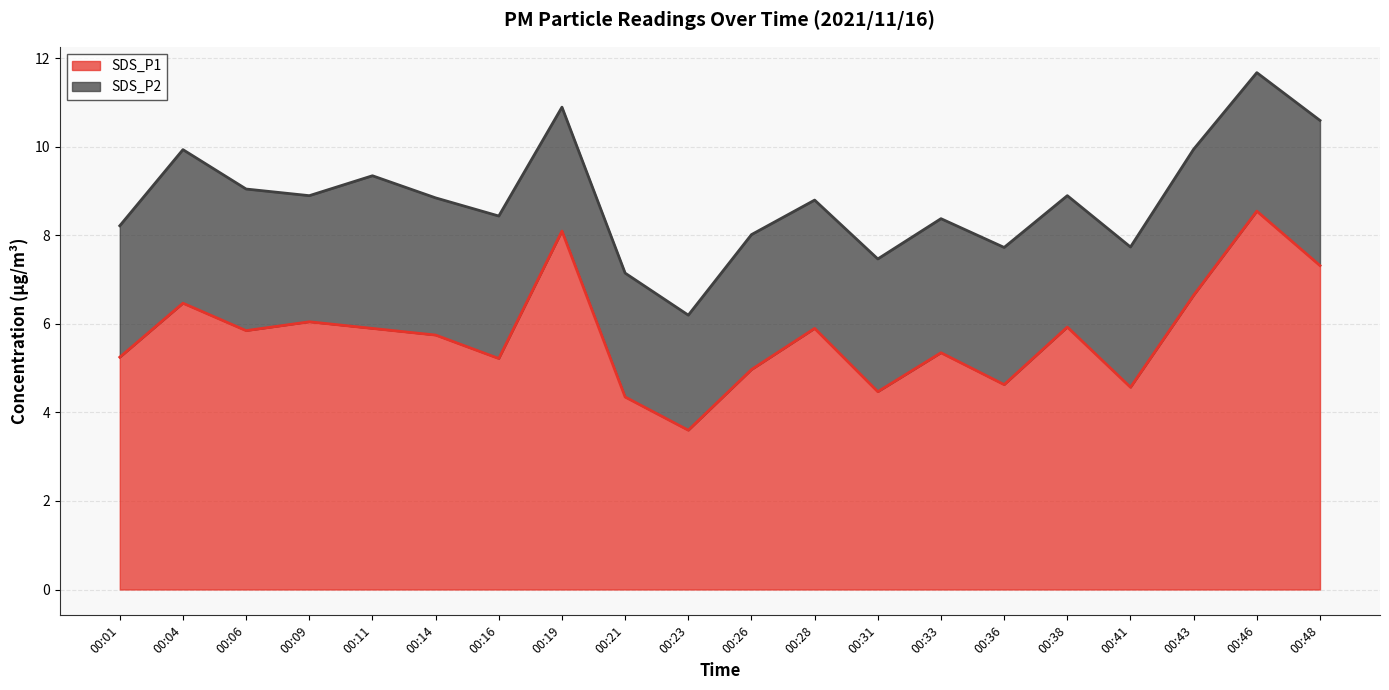

What is the value of the 1st point from the left?

5.2